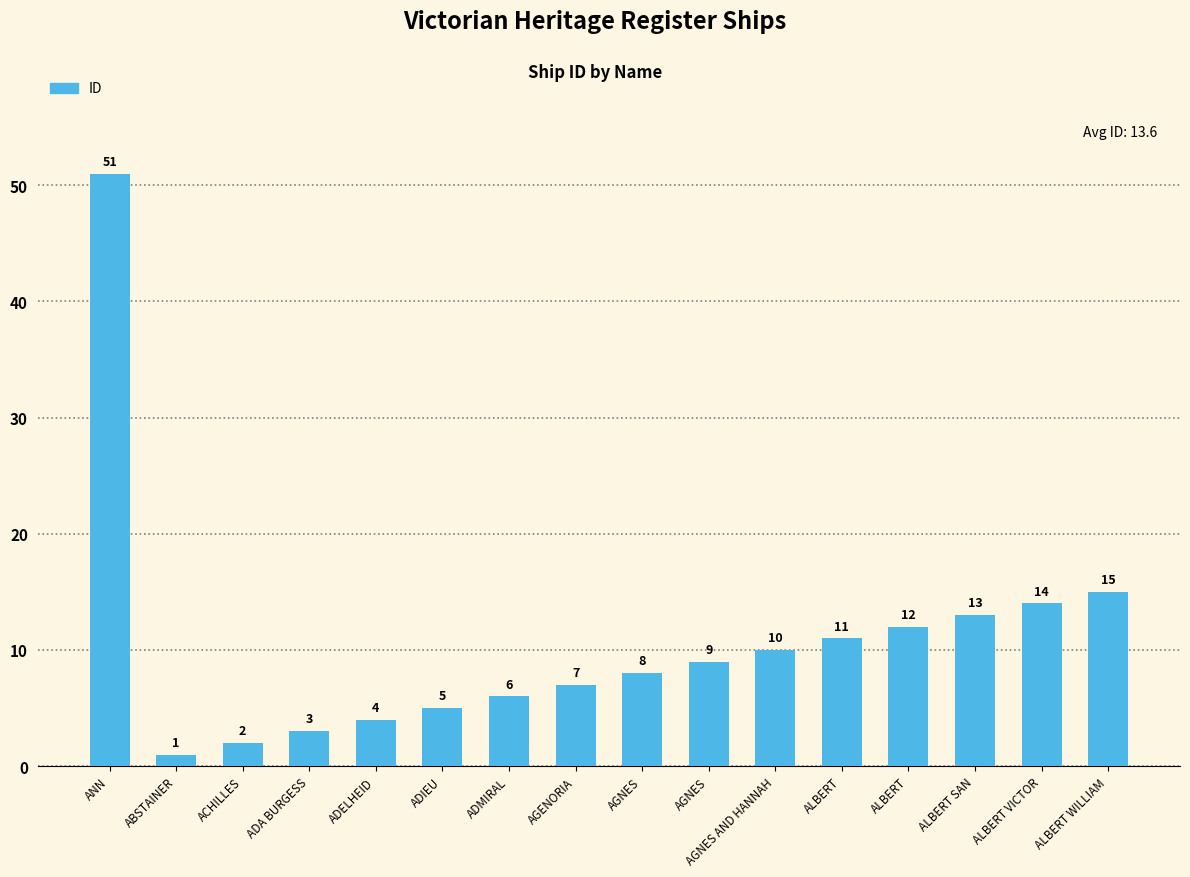

What is the average value?

11